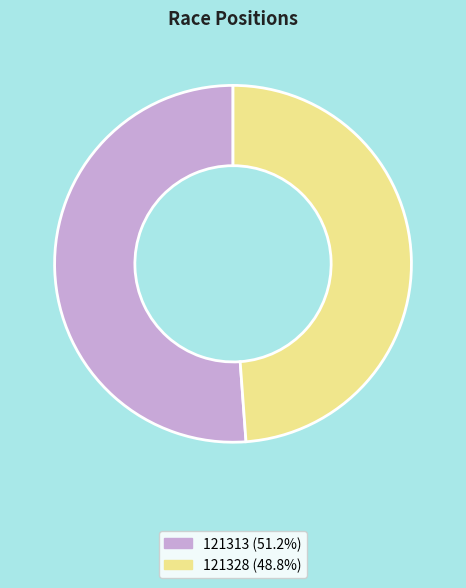

The 121313 slice represents 63% of the pie. True or false?

False